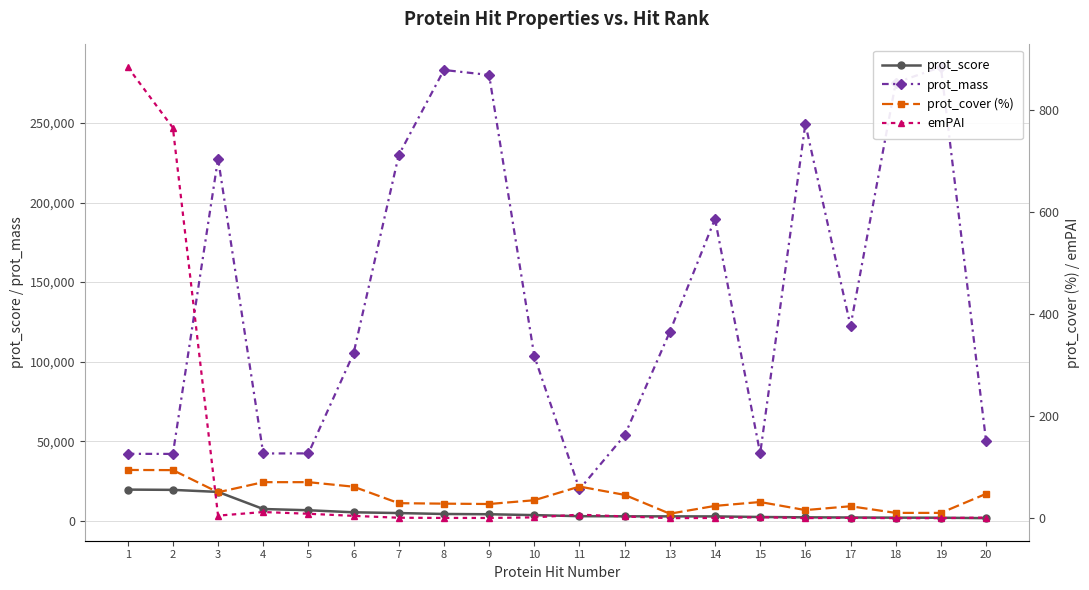

What is the sum of the emPAI values at 13 and 8?

1.1